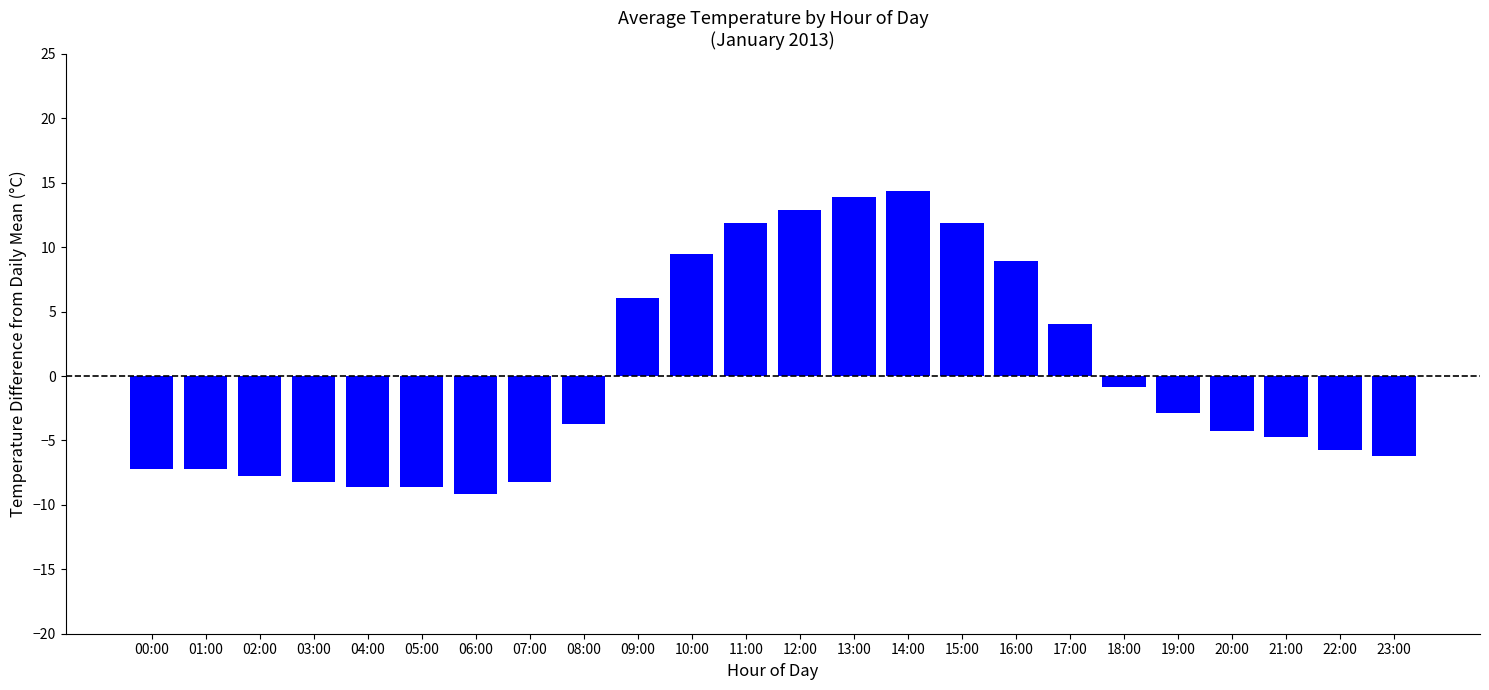

Is it true that the value at 08:00 is -5.6?

False